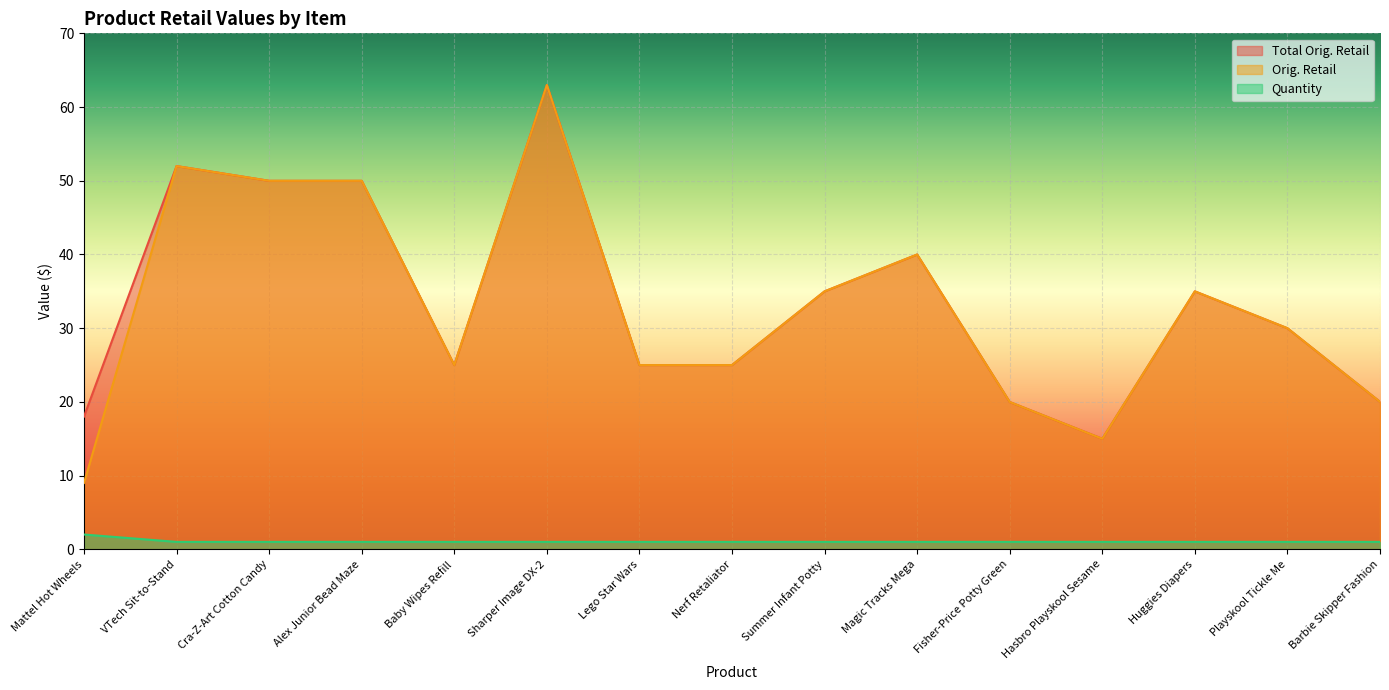

The Orig. Retail series shows 10.8 at Baby Wipes Refill. True or false?

False